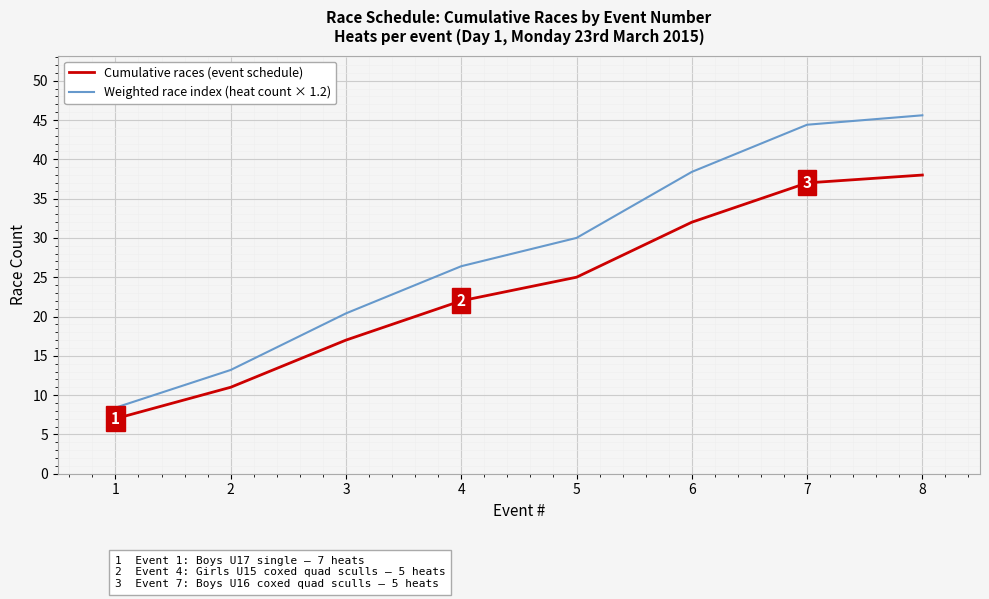

How many lines are shown in the chart?

2